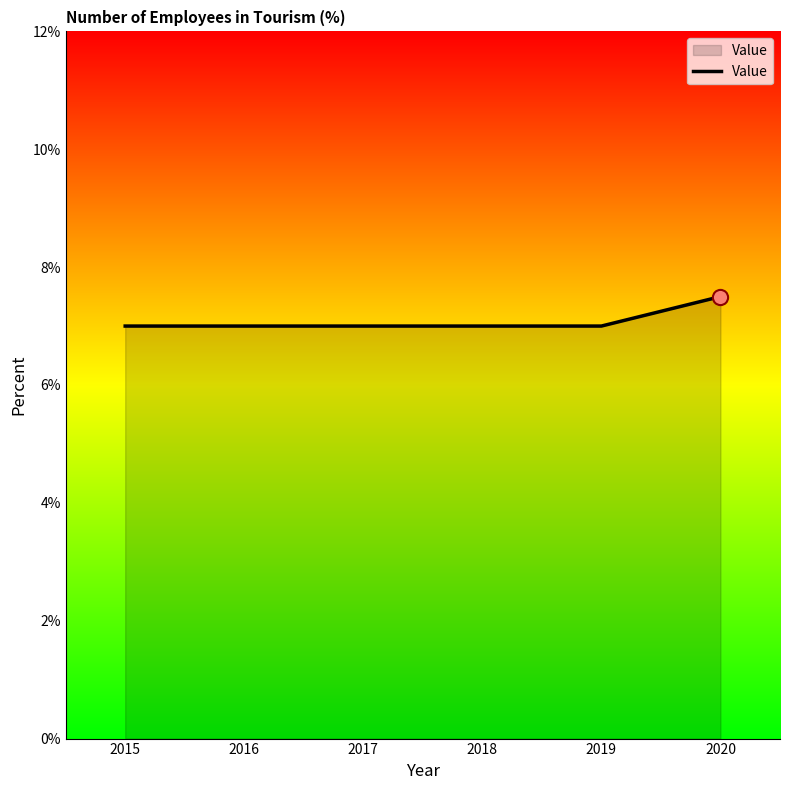

What is the ratio of the value at 2017 to the value at 2015?

1.0